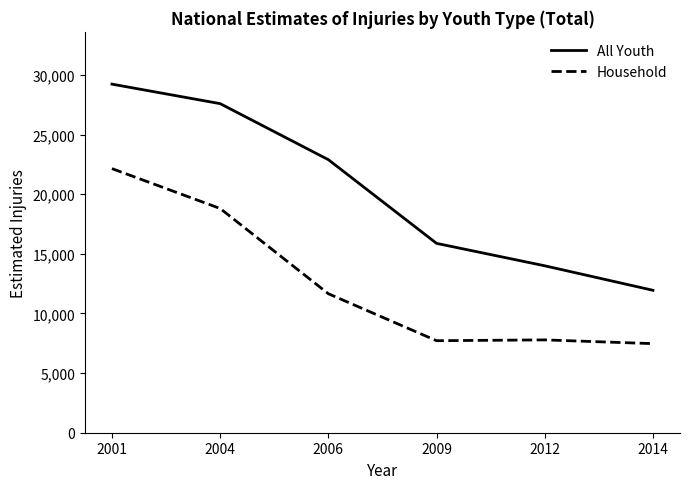

Rank the series by their average value, from lowest to highest.

Household, All Youth